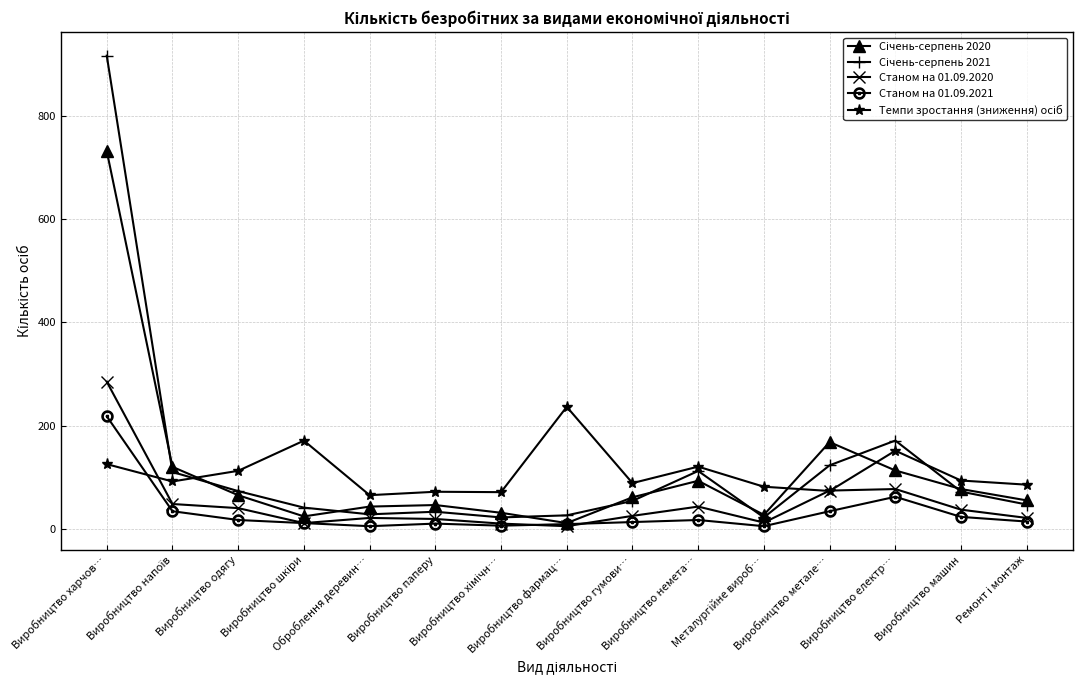

What is the maximum value shown in the chart?

917.0